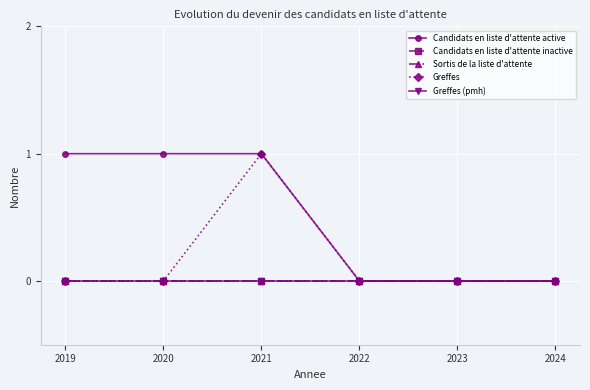

Does the chart have visible grid lines?

Yes